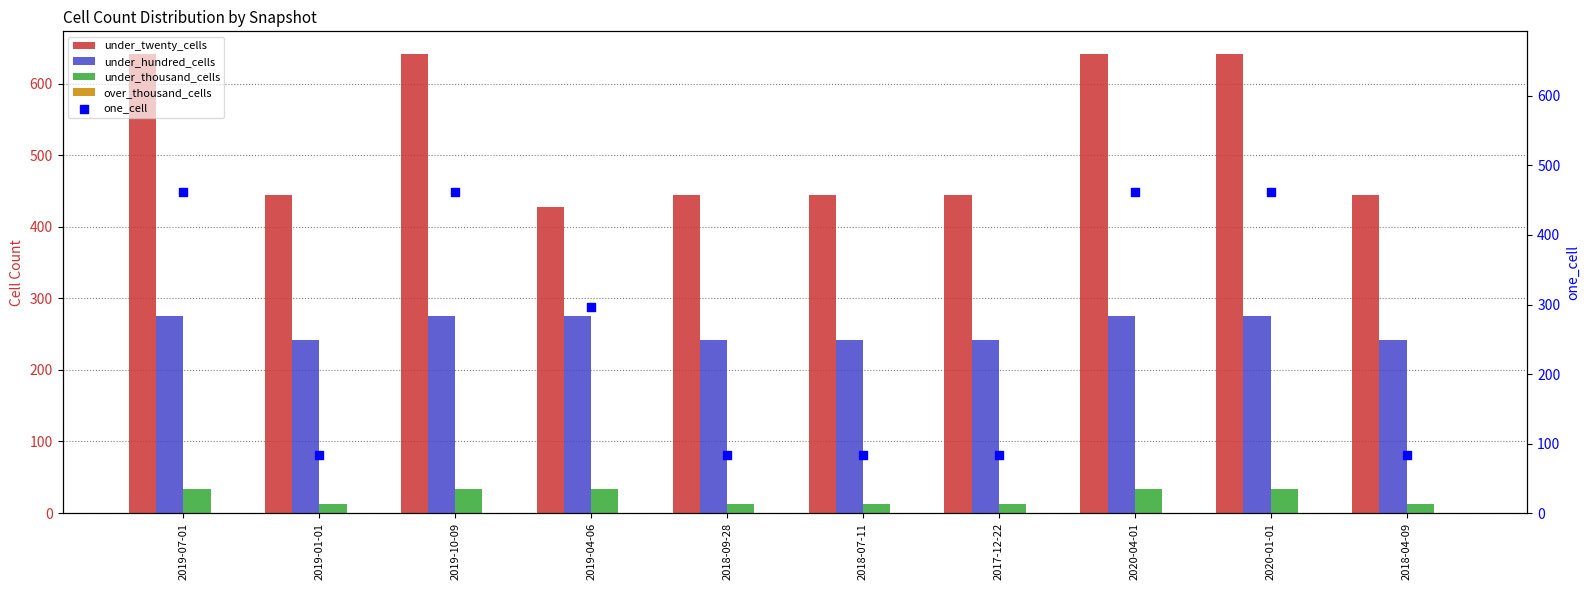

What is the total value across all series at 2019-07-01?

1411